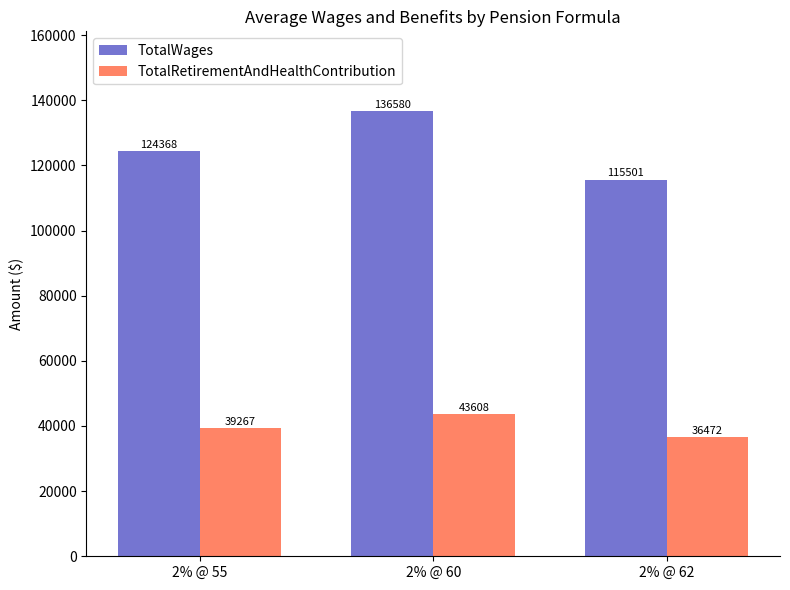

What are all the series names shown in the legend?

TotalWages, TotalRetirementAndHealthContribution